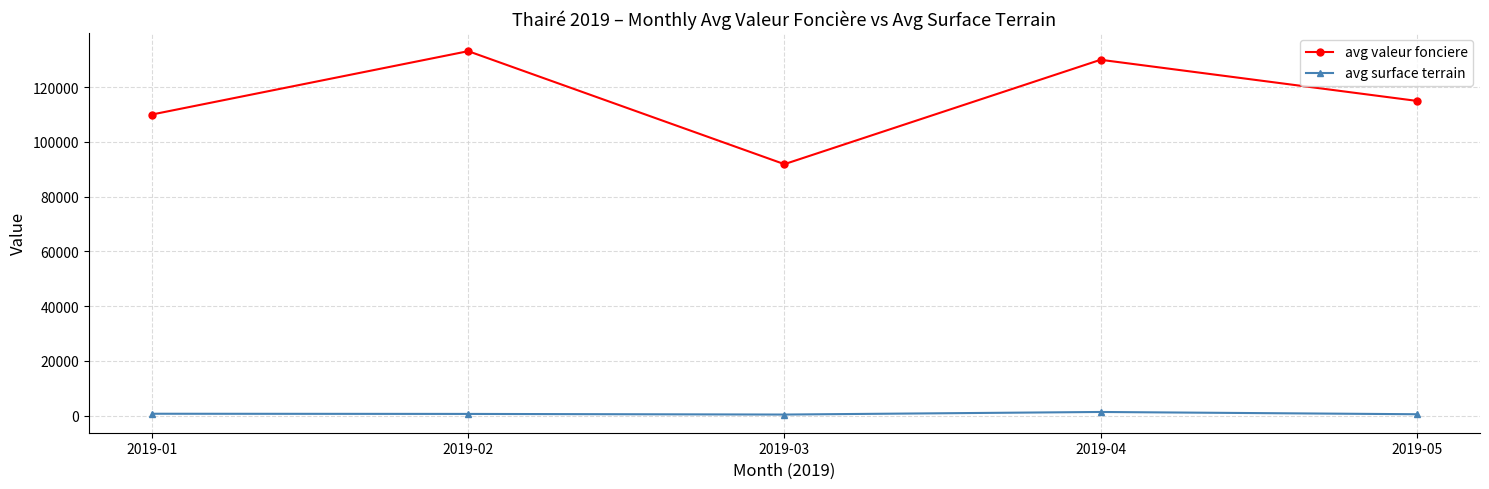

How many data points in avg valeur fonciere are less than 114975?

2